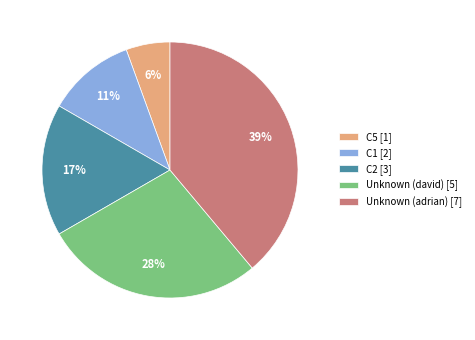

Is C2 the majority of the pie?

No